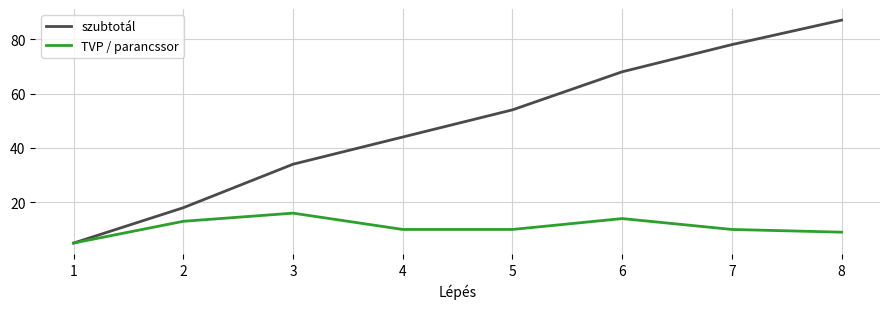

Which series has the widest spread of values?

szubtotál